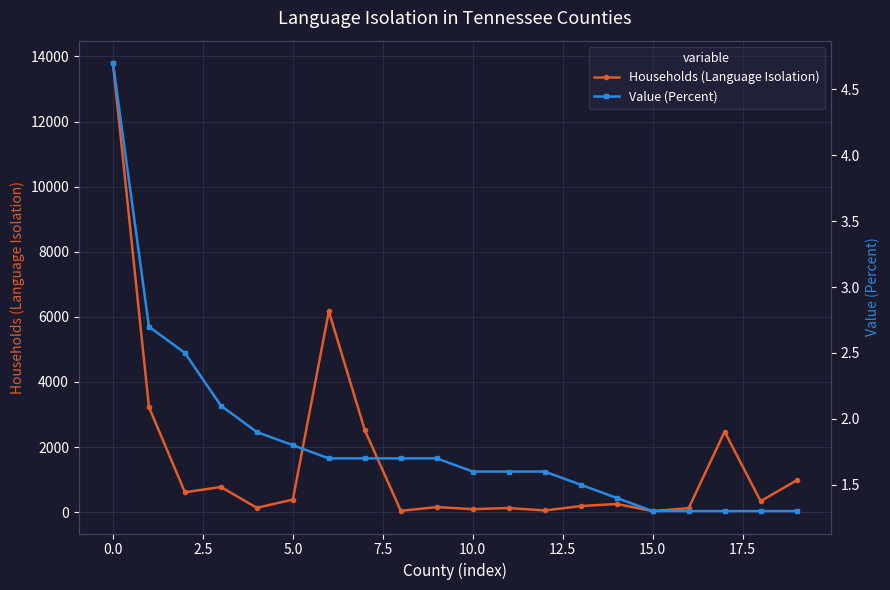

True or false: Households (Language Isolation) has more than 2 interior local peaks.

True